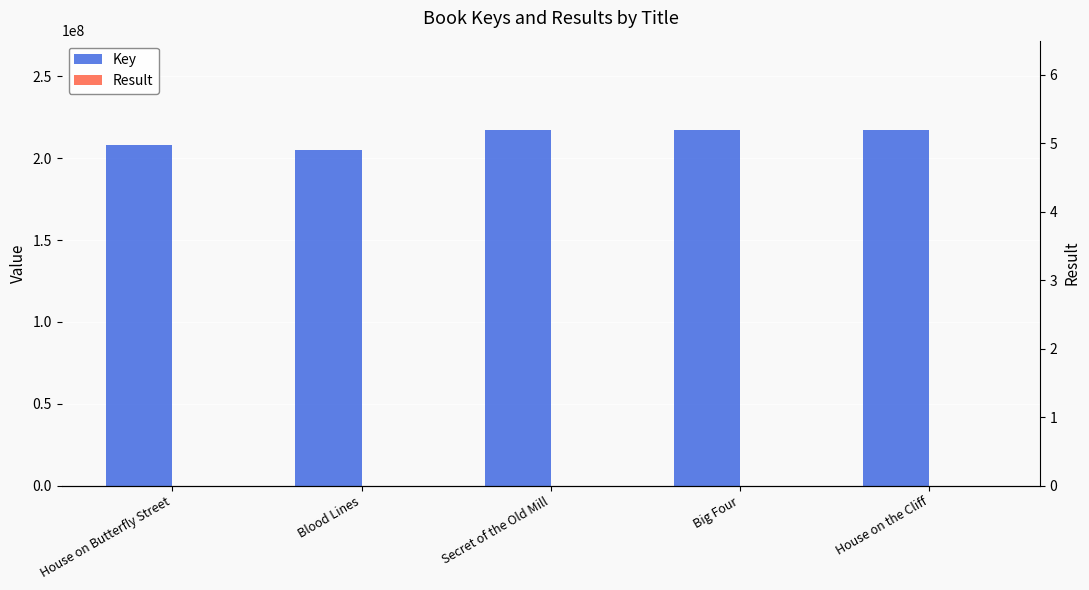

Is it true that Result equals 5 at House on the Cliff?

True